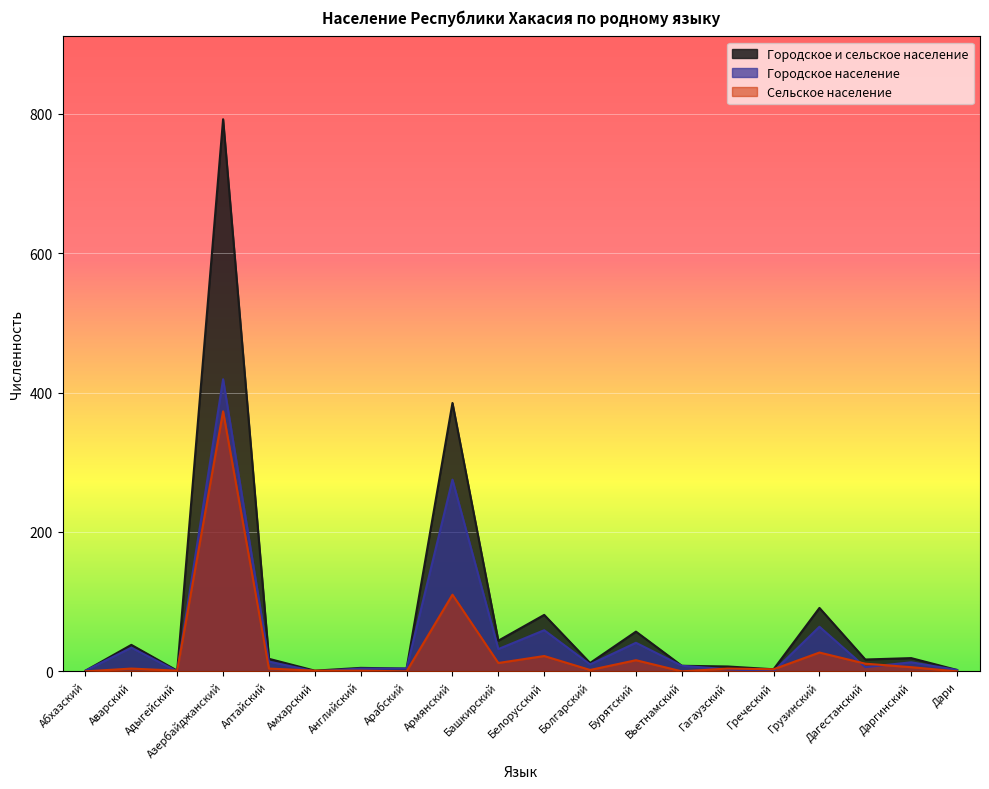

What is the difference between the Городское население values at Азербайджанский and Дагестанский?

413